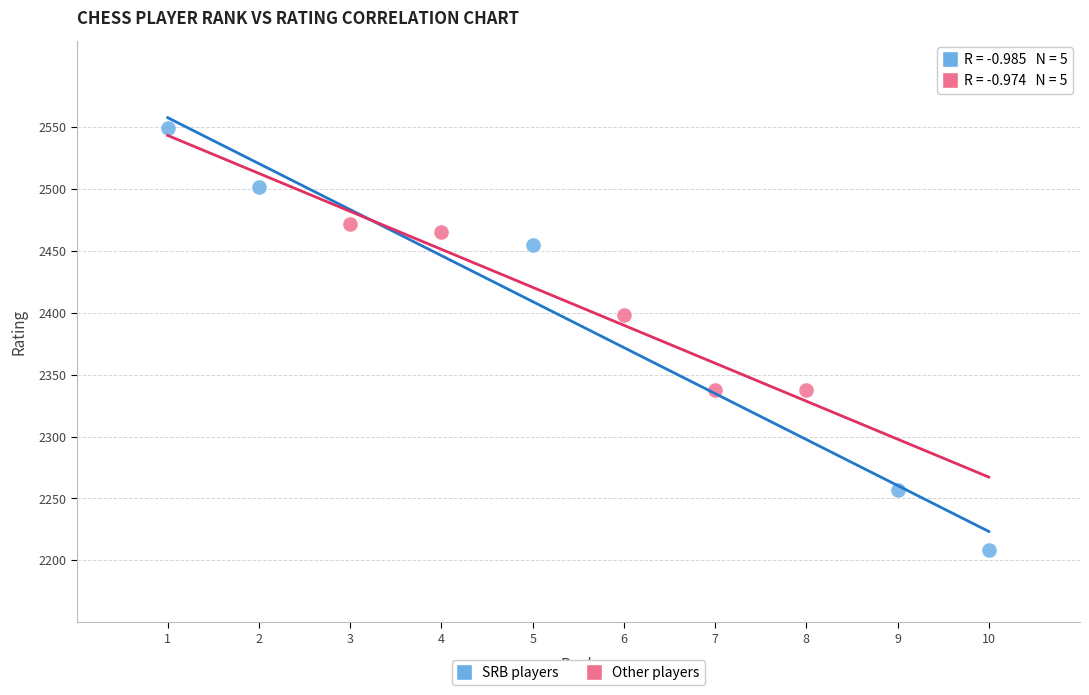

What are all the series names shown in the legend?

SRB players, Other players